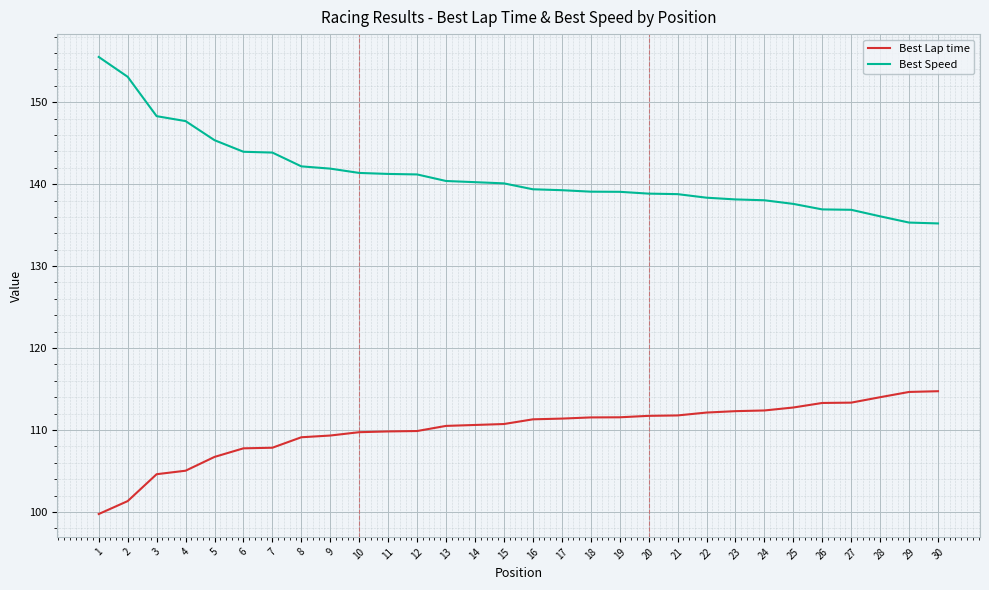

What is the difference between the maximum and minimum values in the Best Speed series?

20.3